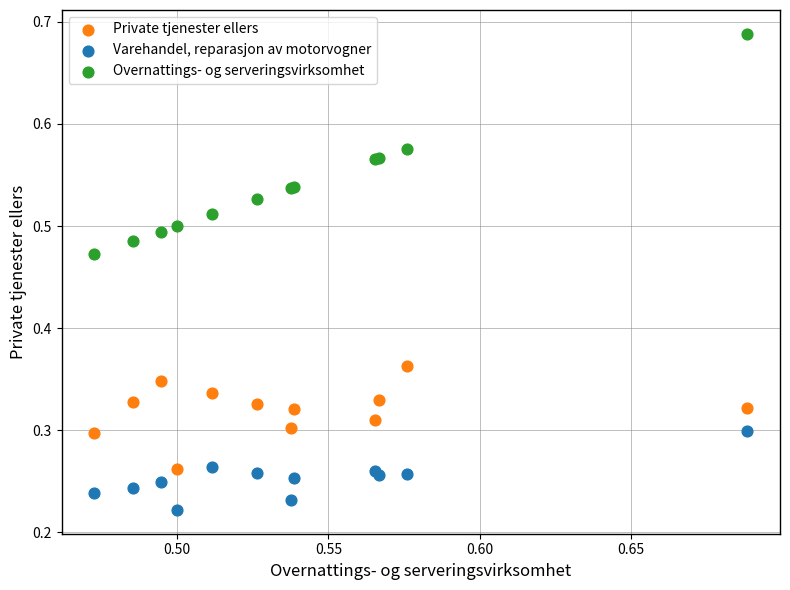

Which series contains the lowest Y value?

Varehandel, reparasjon av motorvogner